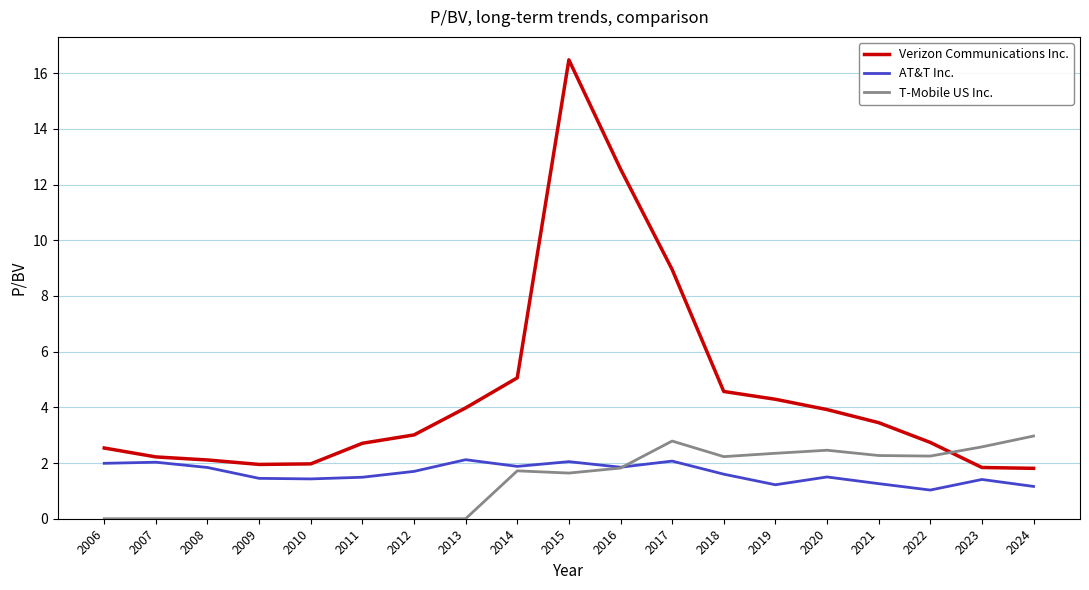

What is the difference between the highest and lowest values at 2006?

2.5